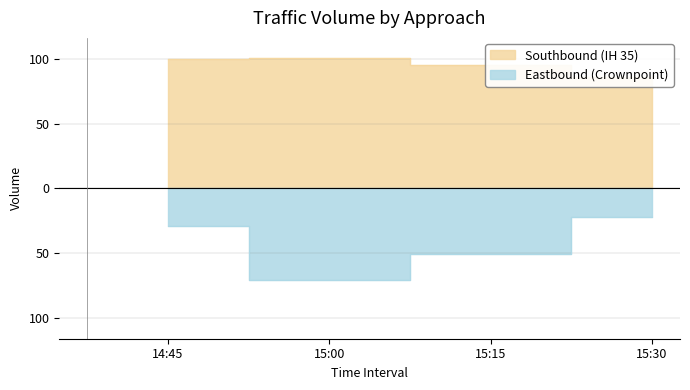

Which series has the largest total across all categories?

Southbound (IH 35)